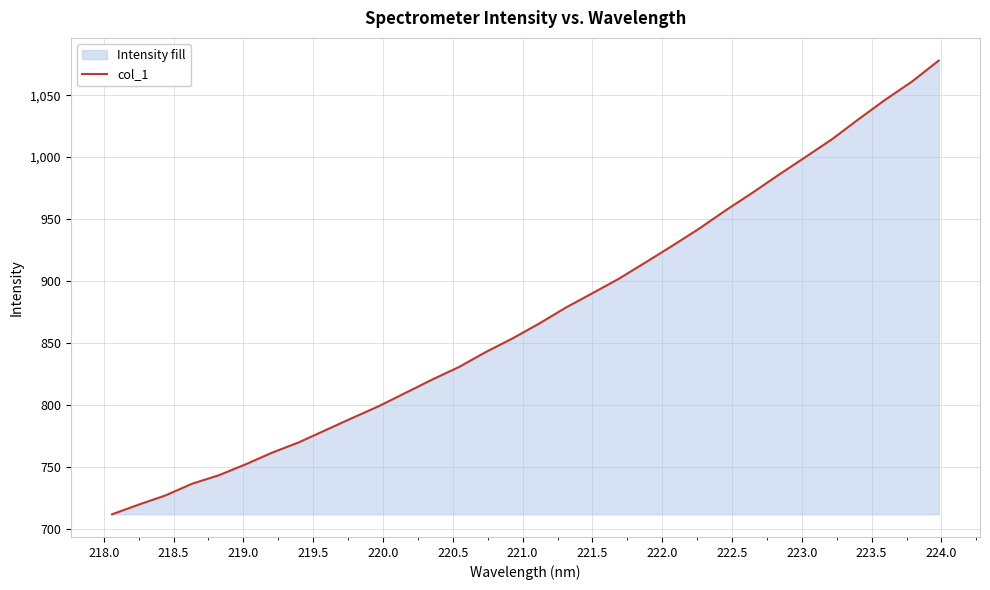

How many values are below 865?

16